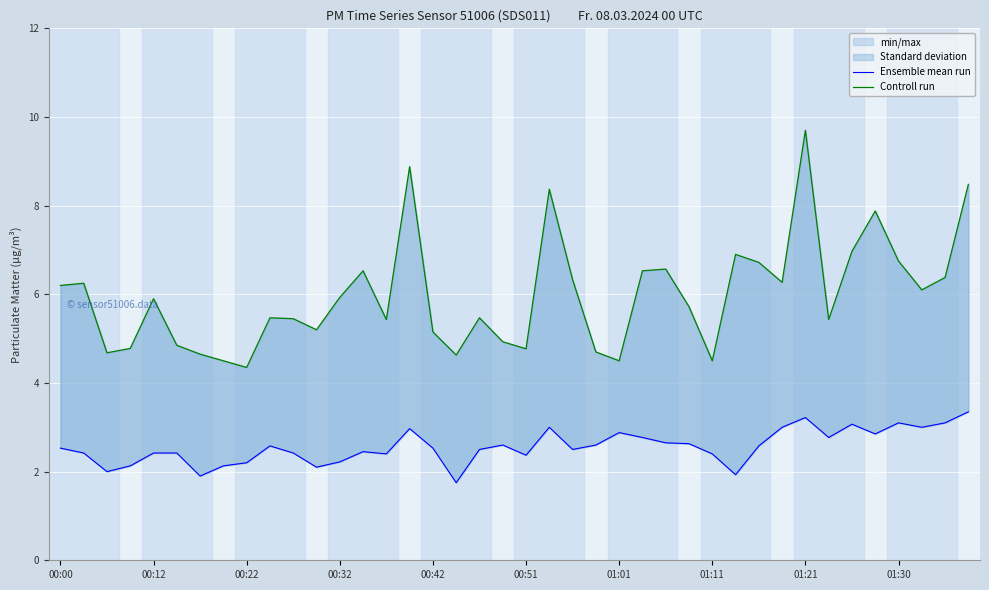

The Controll run series shows 2.9 at 00:51. True or false?

False